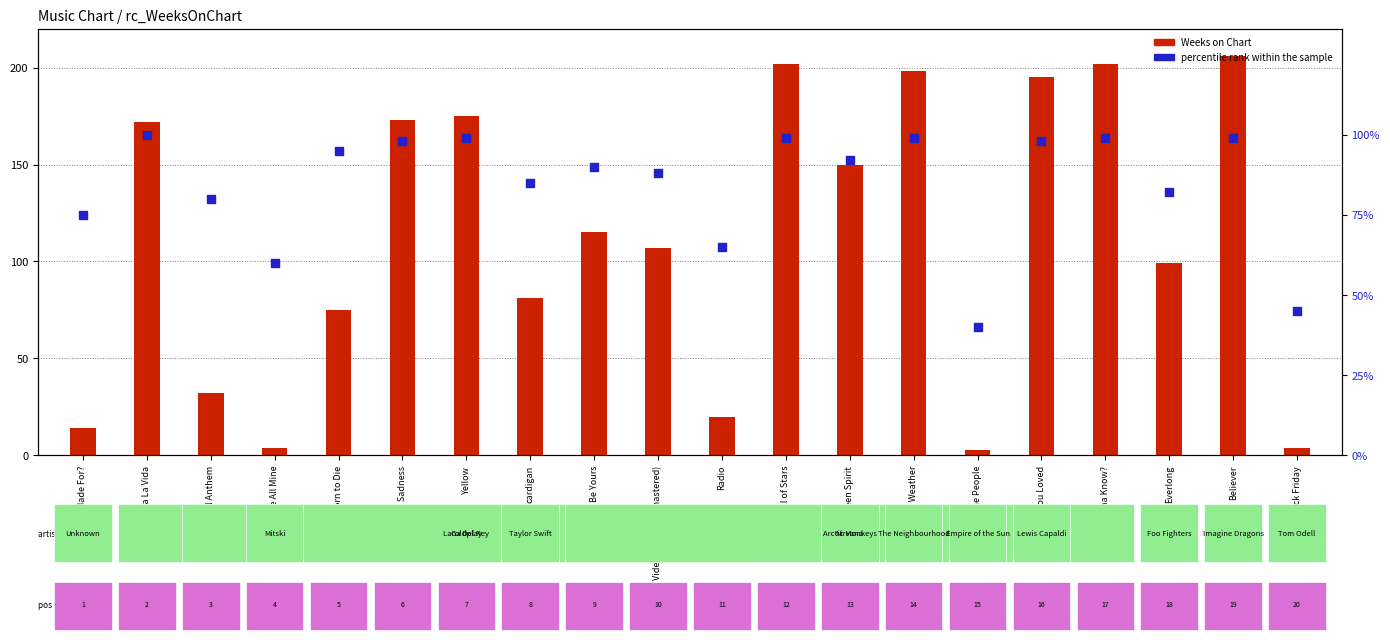

At which category is the sum across all series the highest?

Believer